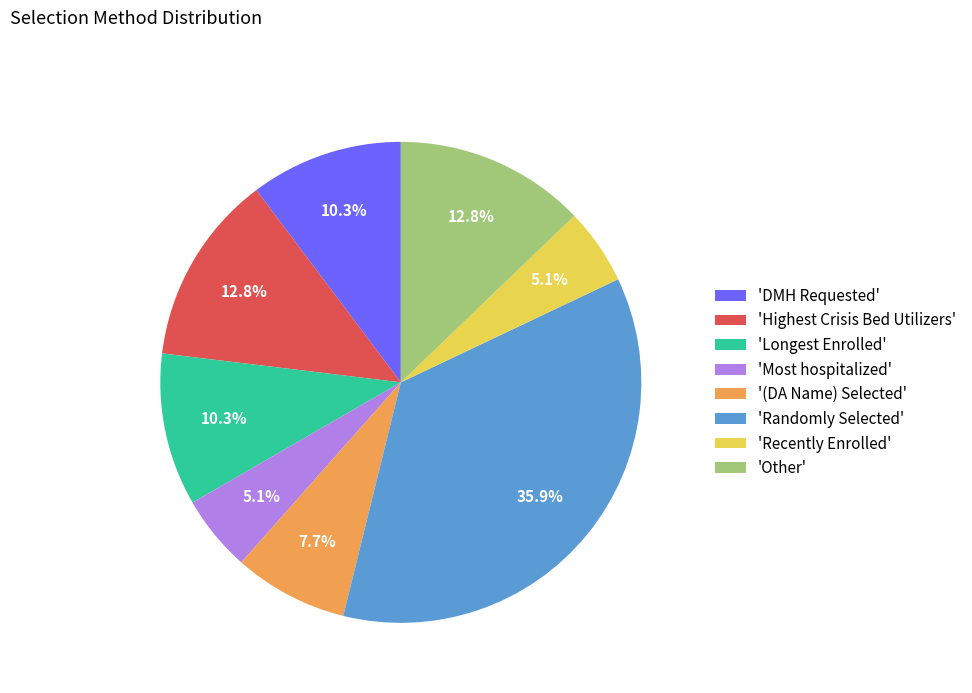

Count the number of slices in the pie.

8